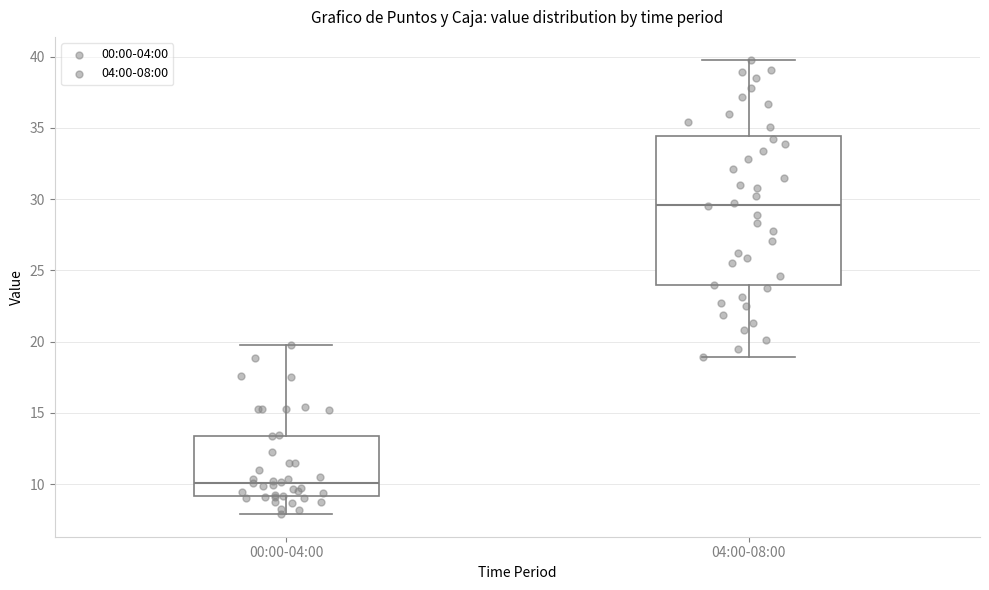

Which box's median line is the lowest?

00:00-04:00